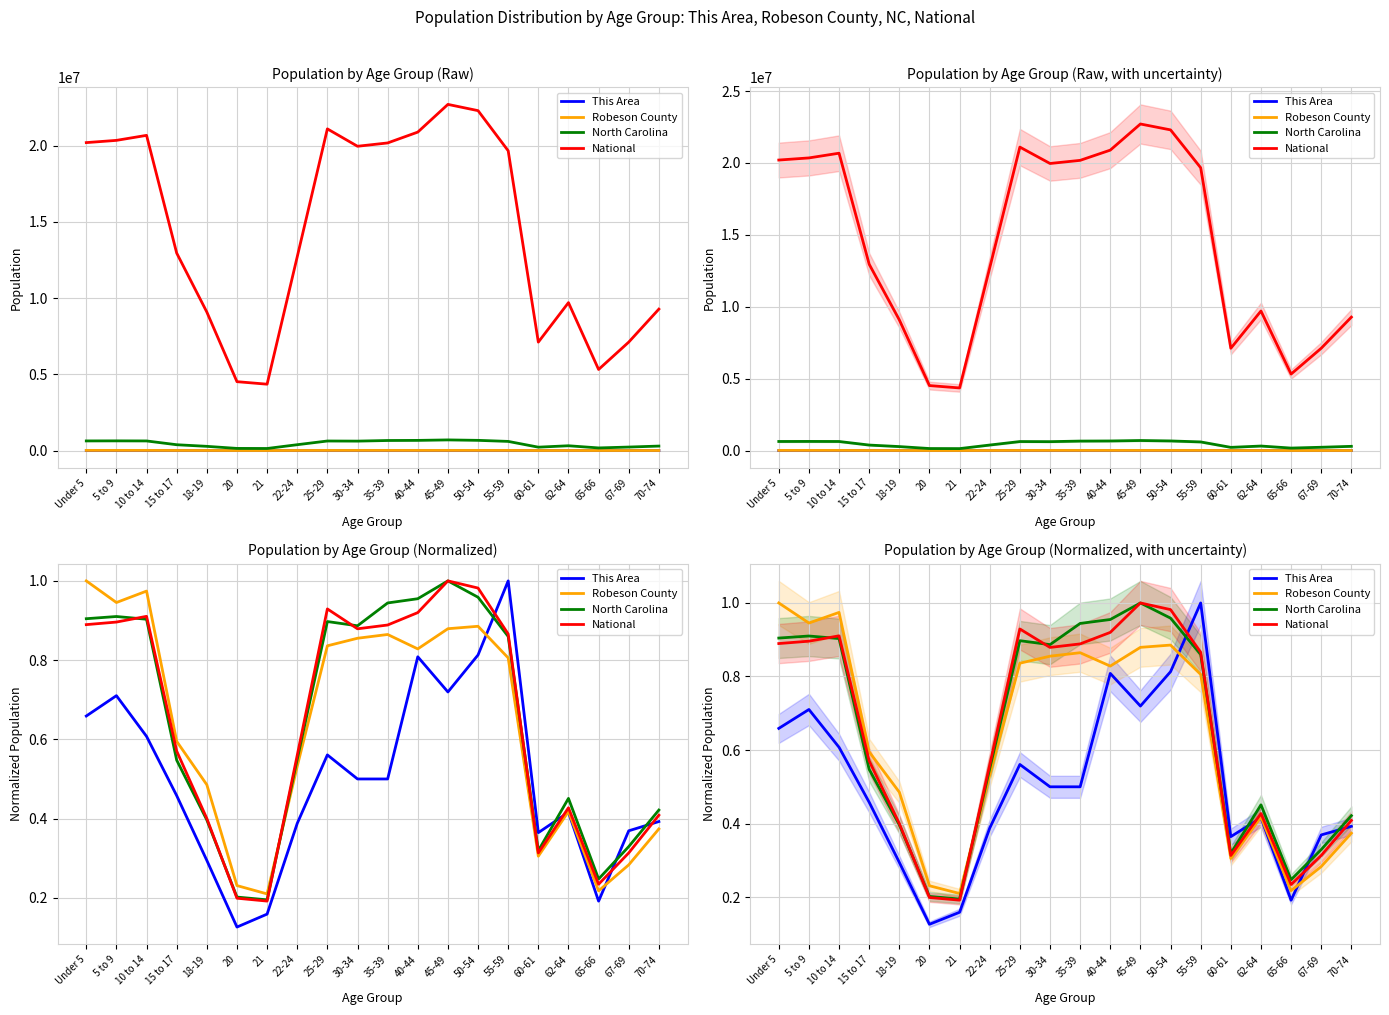

Which category has the lowest value in the North Carolina series?

21